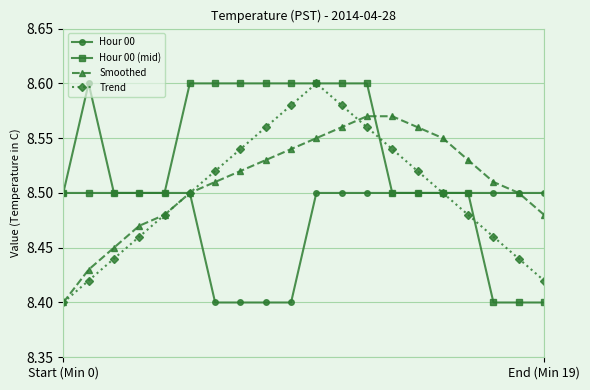

Which series has the largest total across all categories?

Hour 00 (mid)